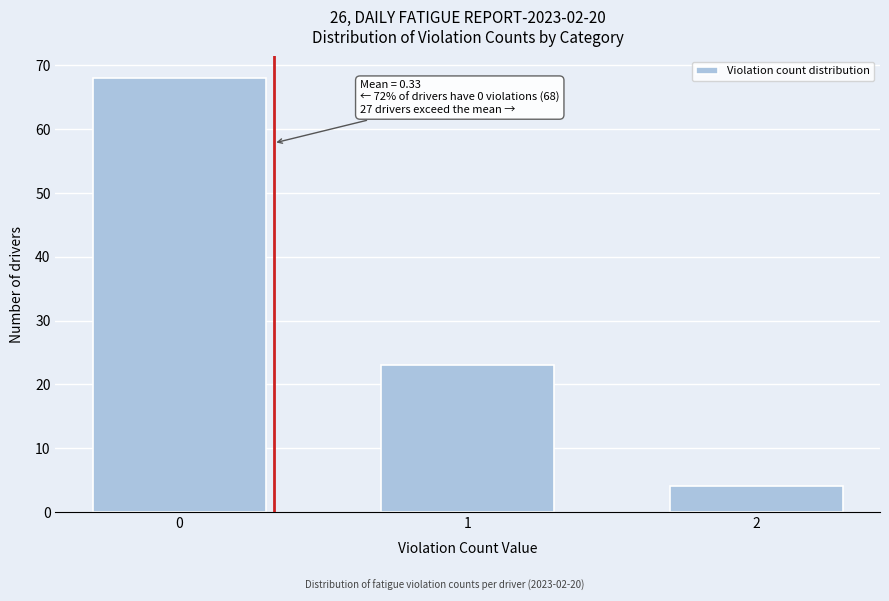

Reading right to left, list all the values displayed in this chart.

2=4	1=23	0=68